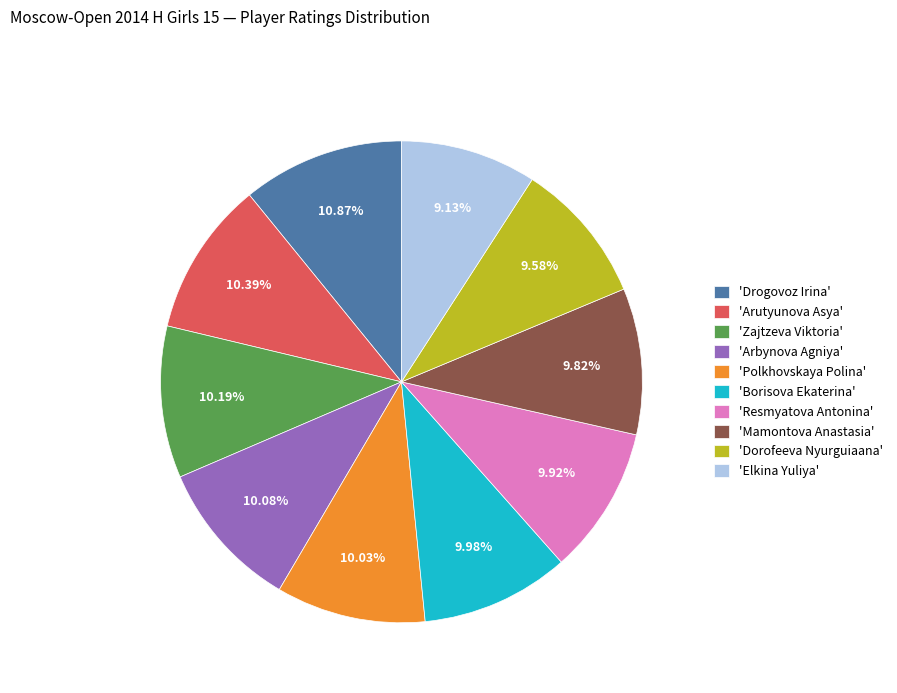

Approximately how many times larger is the value at 'Mamontova Anastasia' compared to 'Resmyatova Antonina'?

1.0